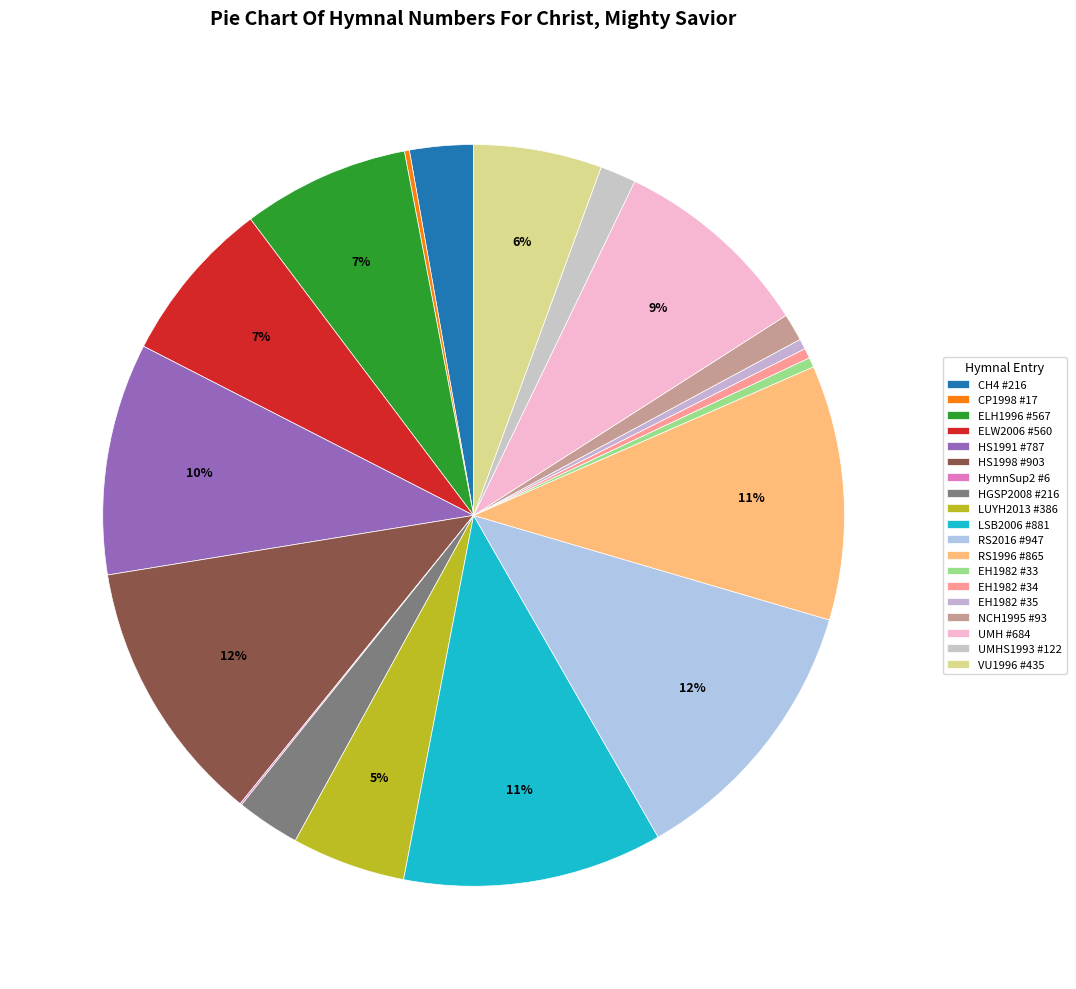

Is the sum of RS2016 #947 and ELW2006 #560 greater than half?

No